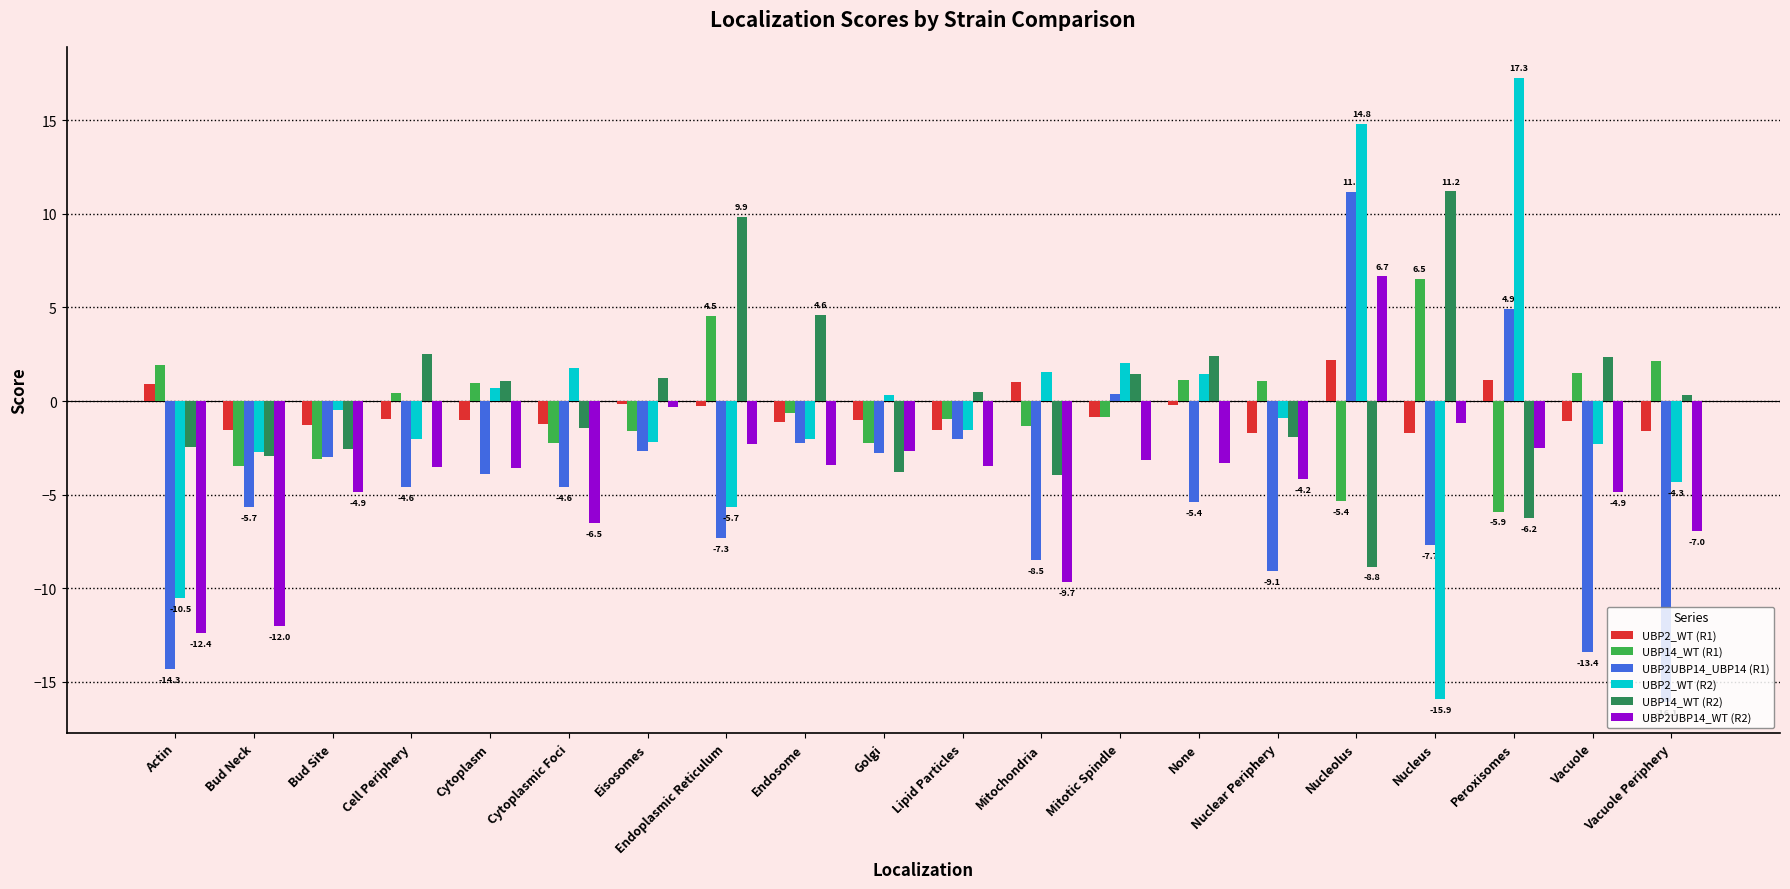

At which category is the sum across all series the highest?

Nucleolus